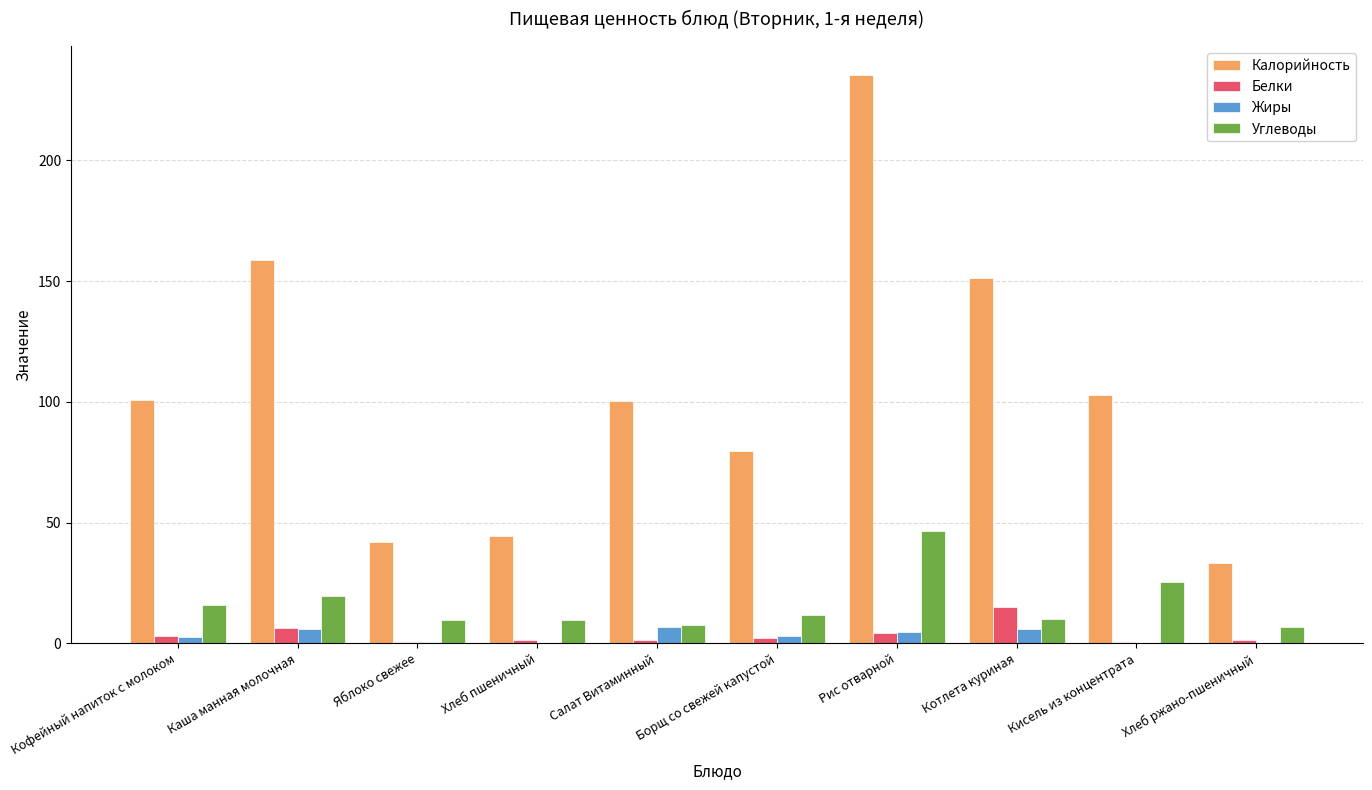

Where does the Белки series first go above 2?

Кофейный напиток с молоком